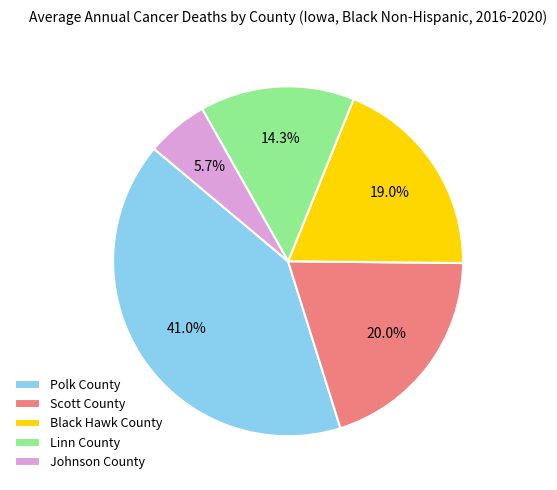

Which has a higher value, Black Hawk County or Scott County?

Scott County